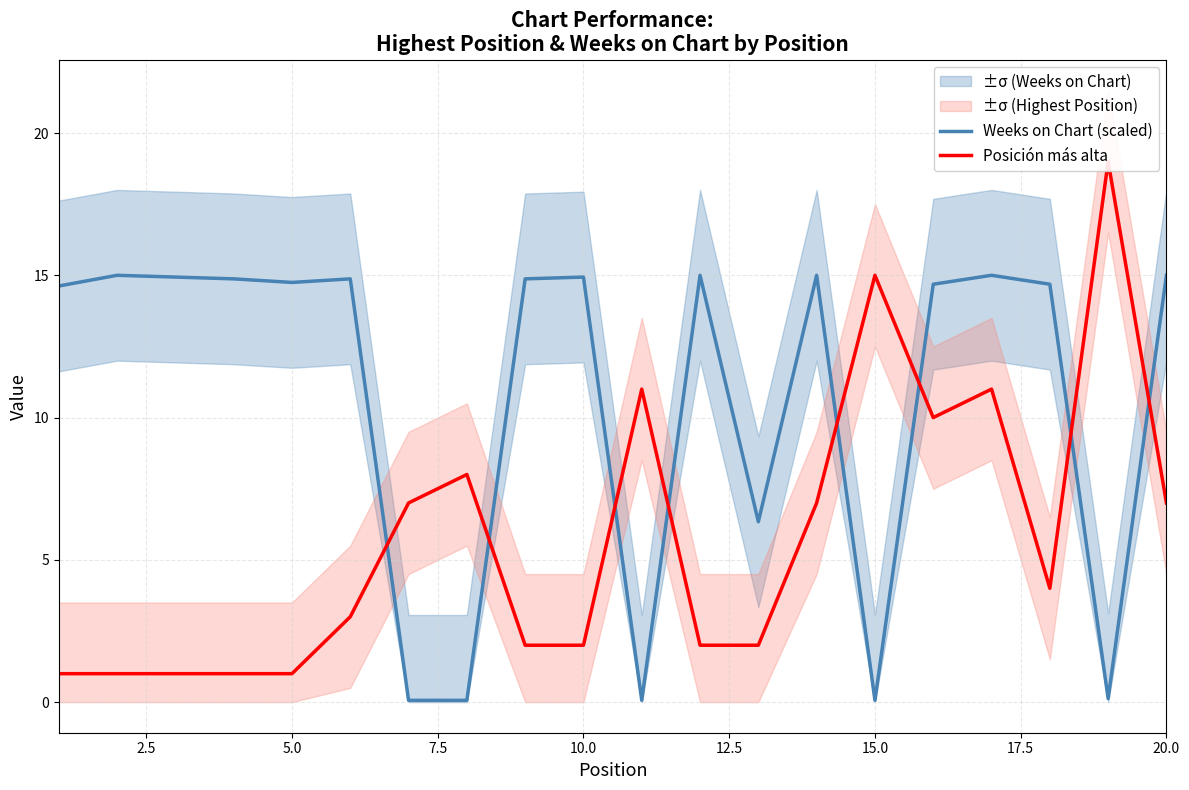

What is the average value of the Posición más alta series?

5.8